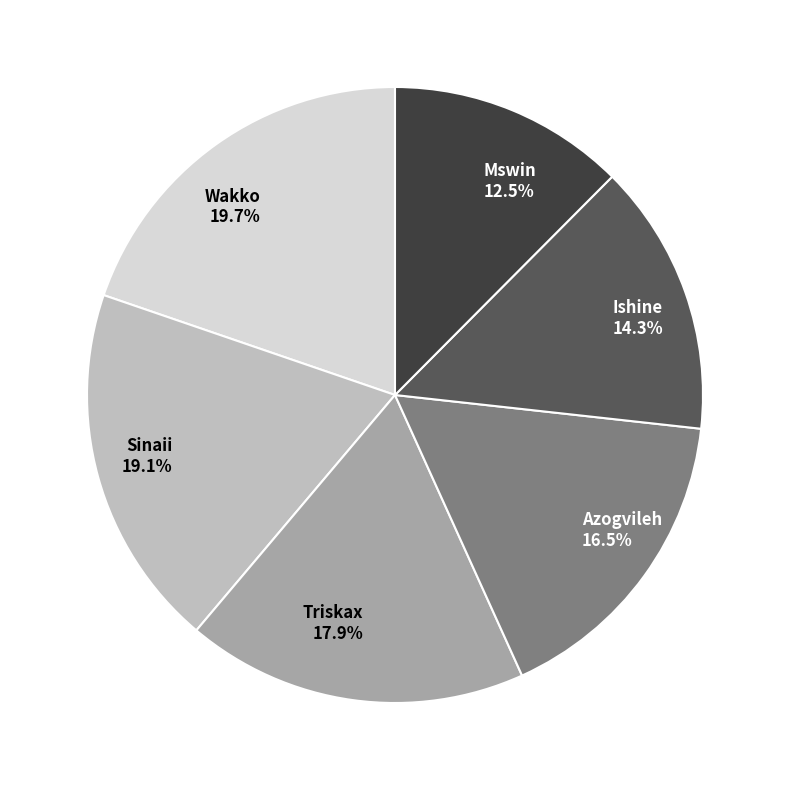

The Azogvileh slice represents 24% of the pie. True or false?

False